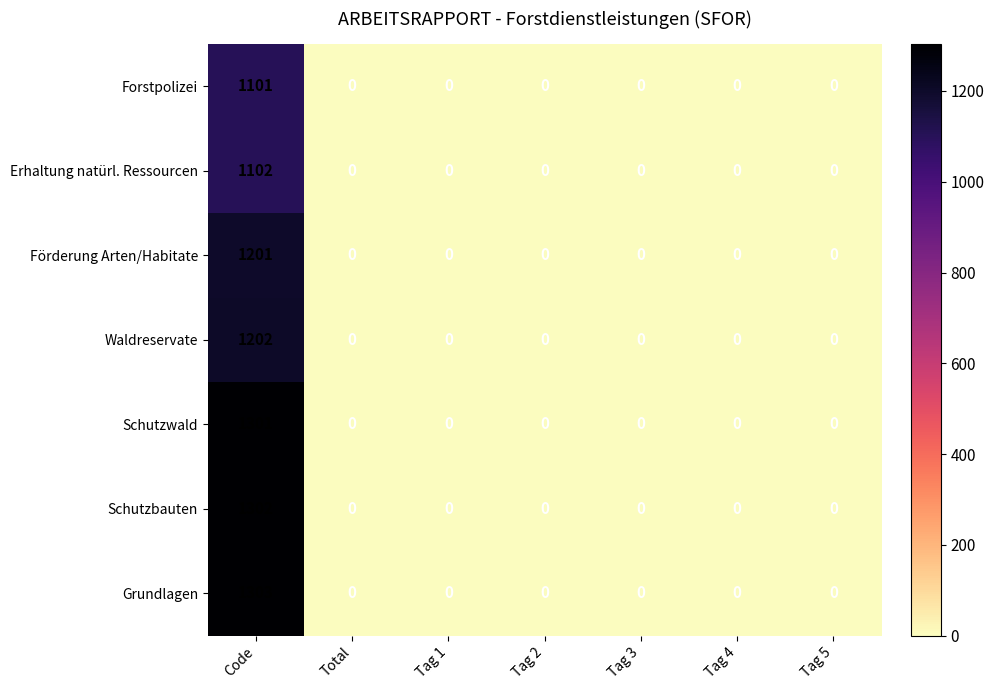

At which category is the sum across all series the highest?

Code